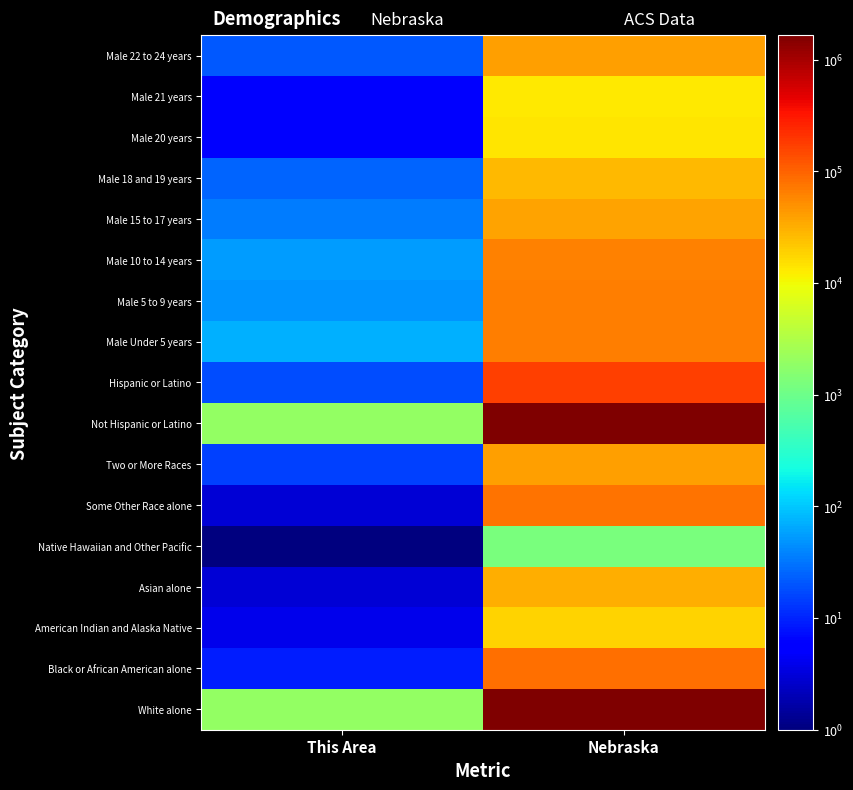

At This Area, list the series in order from smallest to largest.

Native Hawaiian and Other Pacific, Asian alone, Some Other Race alone, American Indian and Alaska Native, Male 20 years, Male 21 years, Black or African American alone, Two or More Races, Hispanic or Latino, Male 22 to 24 years, Male 18 and 19 years, Male 15 to 17 years, Male 5 to 9 years, Male 10 to 14 years, Male Under 5 years, White alone, Not Hispanic or Latino